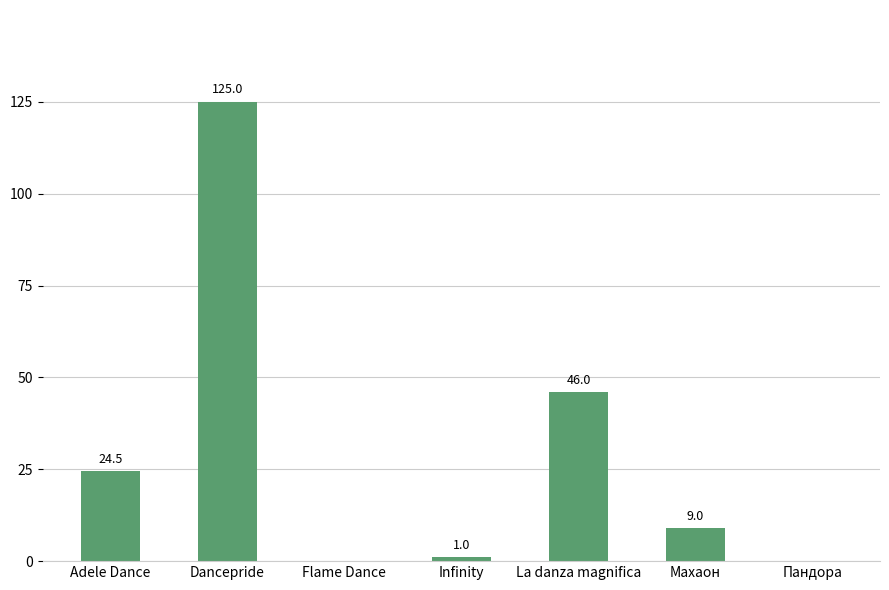

What value does the data have at Adele Dance?

24.5